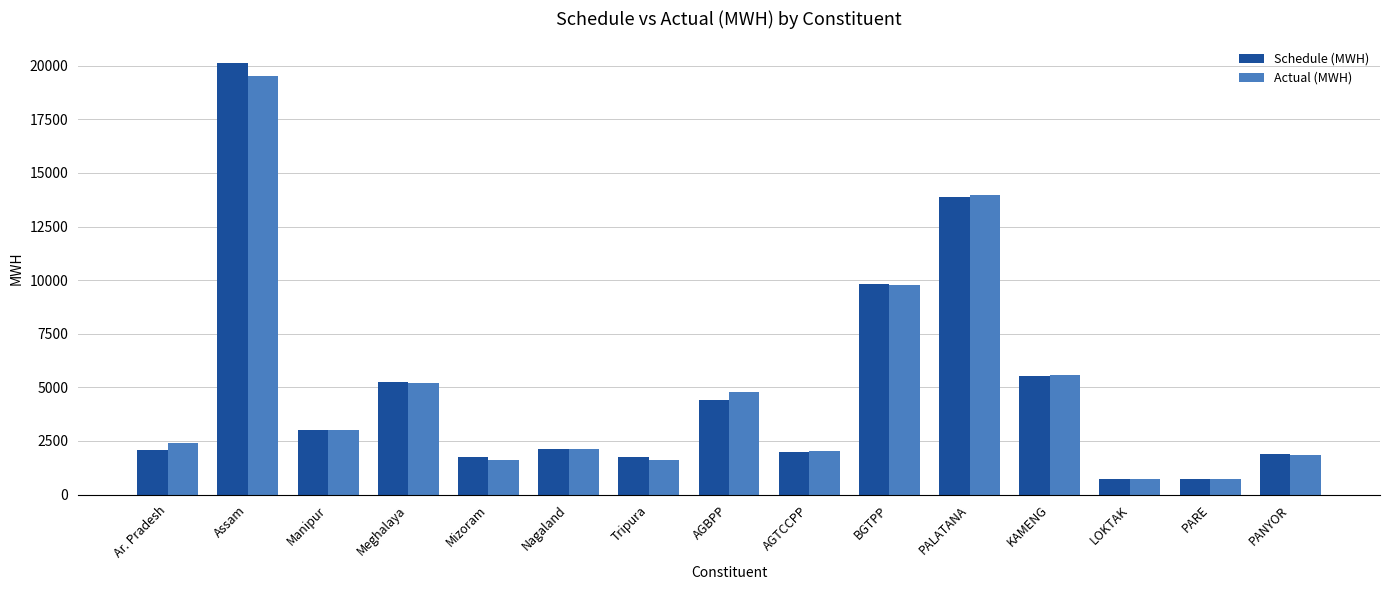

What position from the right is AGBPP?

8